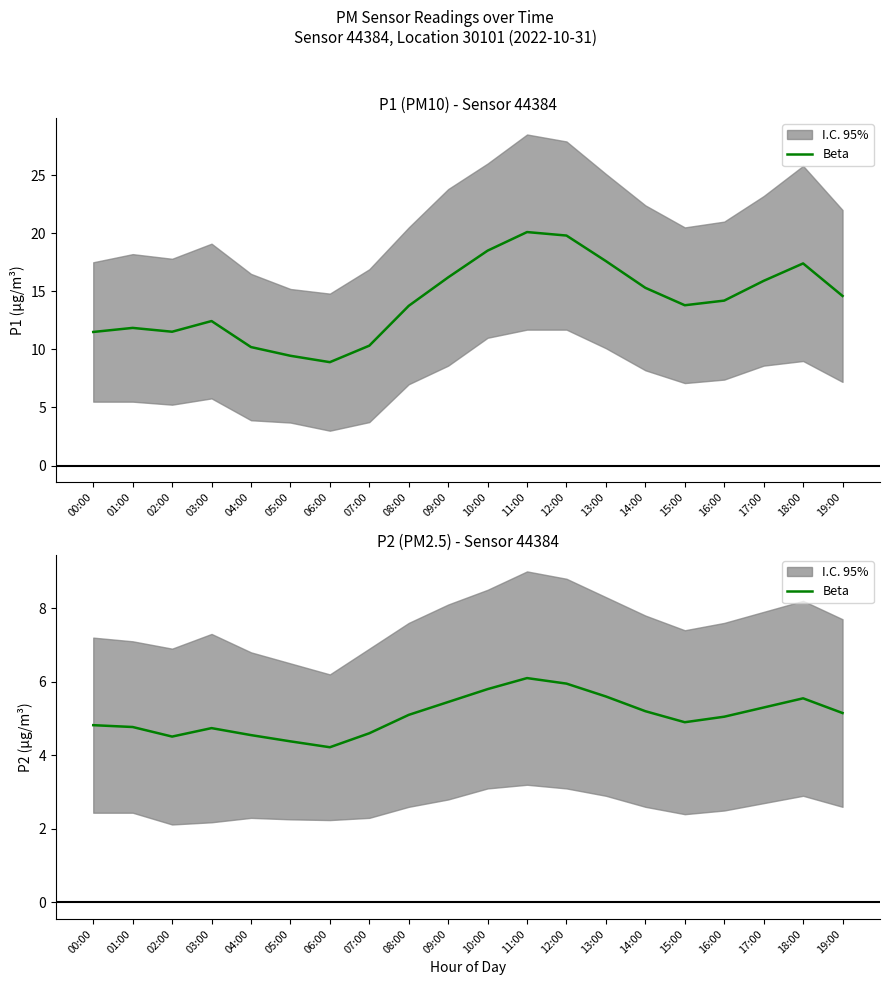

The value at 01:00 is 4.8. True or false?

True